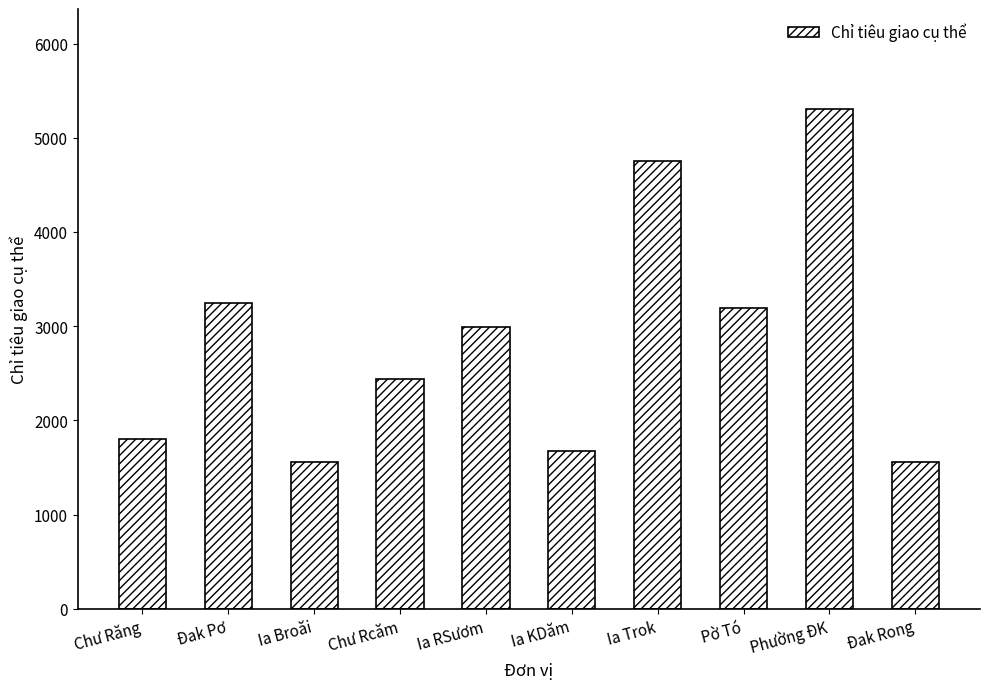

The chart shows a value of 872.9 at Ia Broăi. True or false?

False